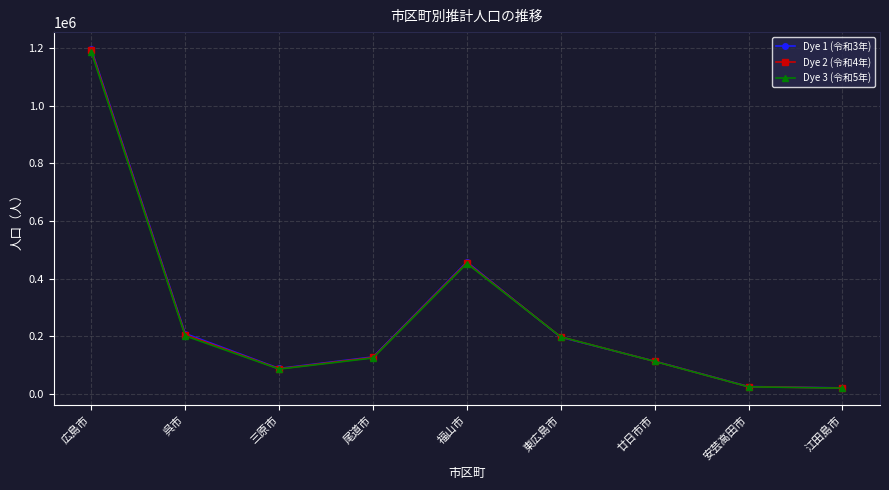

What is the label of the 3rd point from the right?

廿日市市